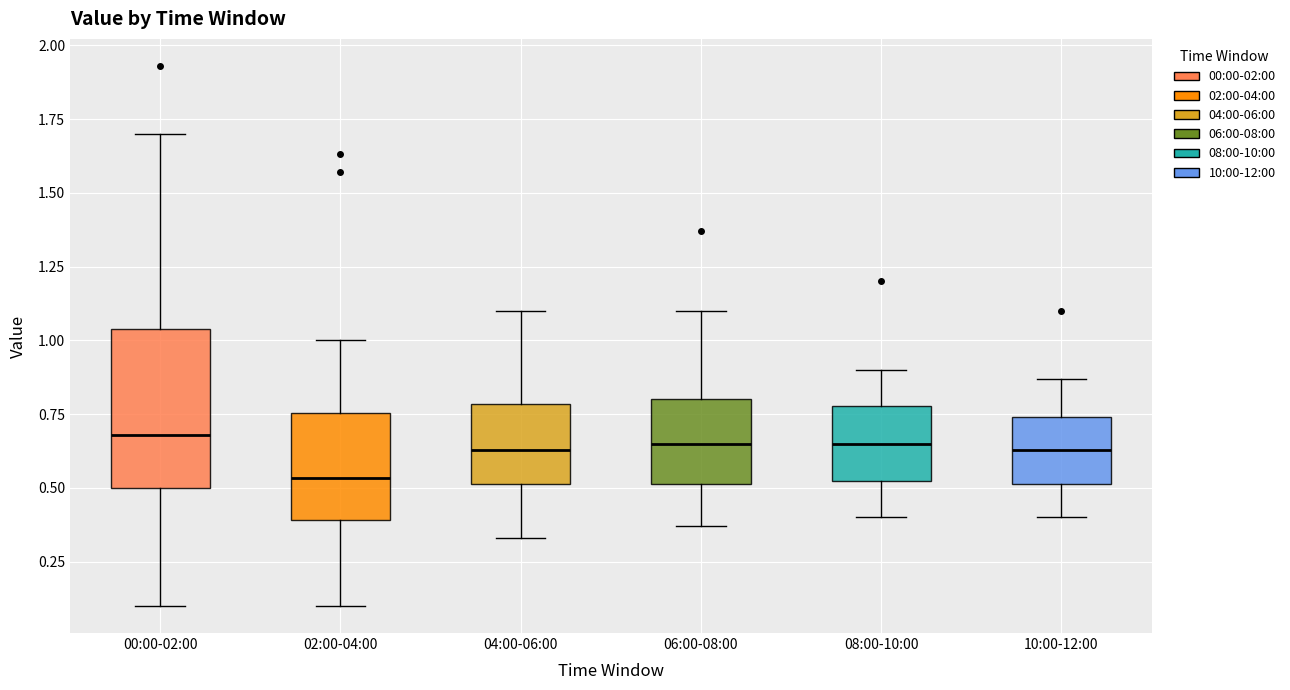

Which box is the tallest, from its lower edge to its upper edge?

00:00-02:00